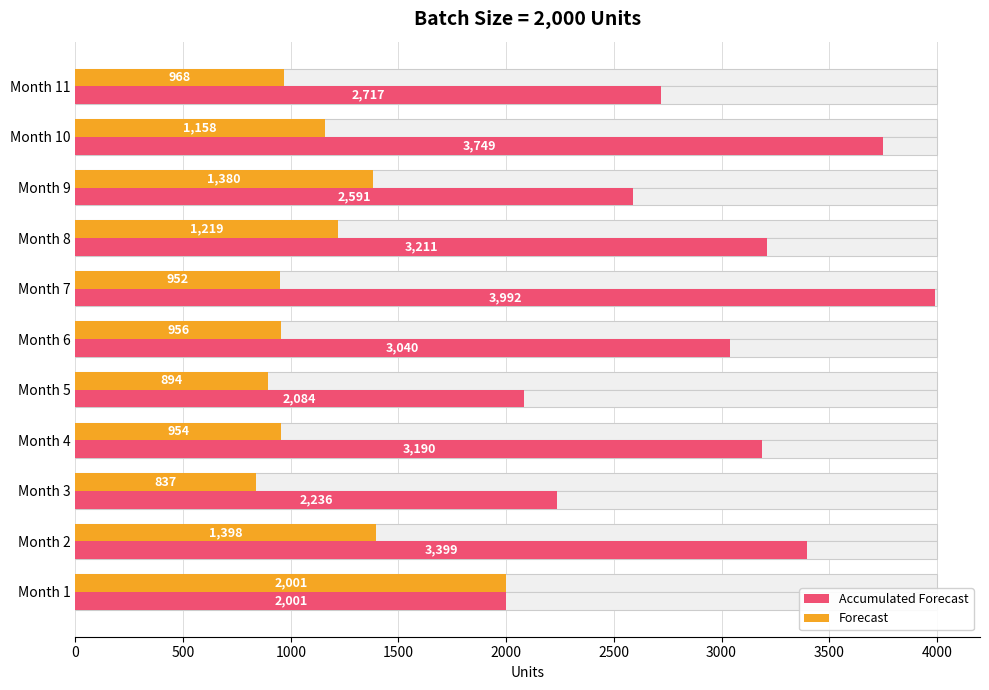

Count the number of data series in this chart.

2